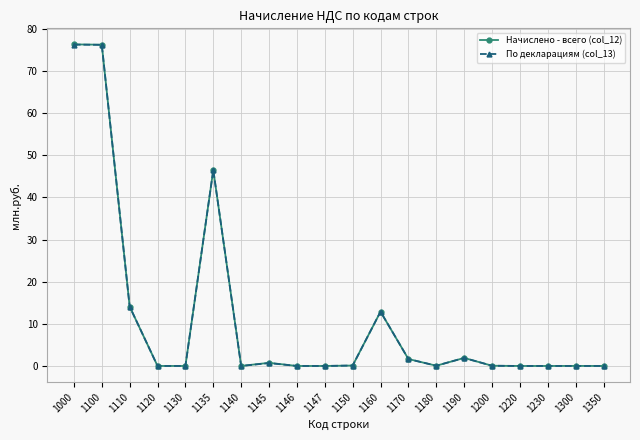

What is the average value of the Начислено - всего (col_12) series?

11.5